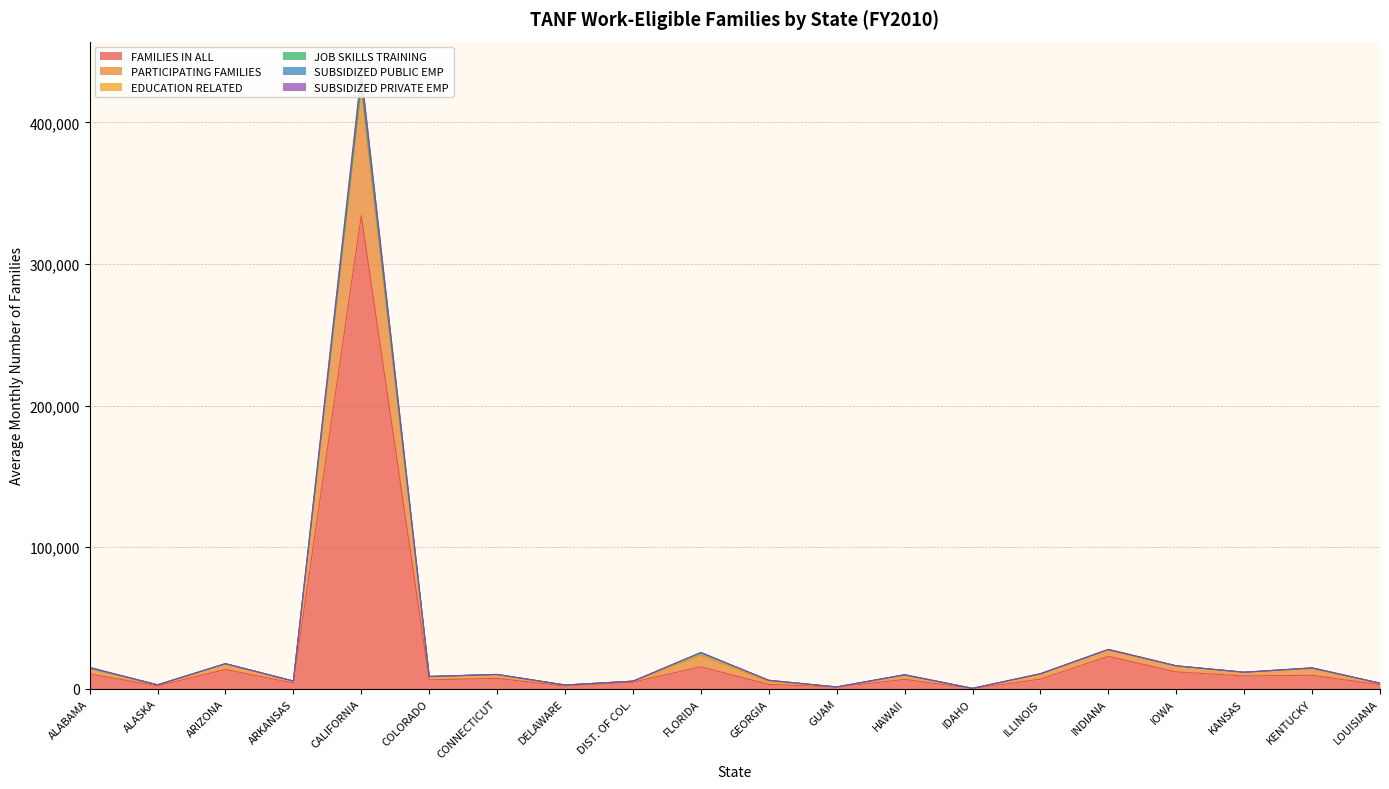

How many categories are shown in the chart?

20